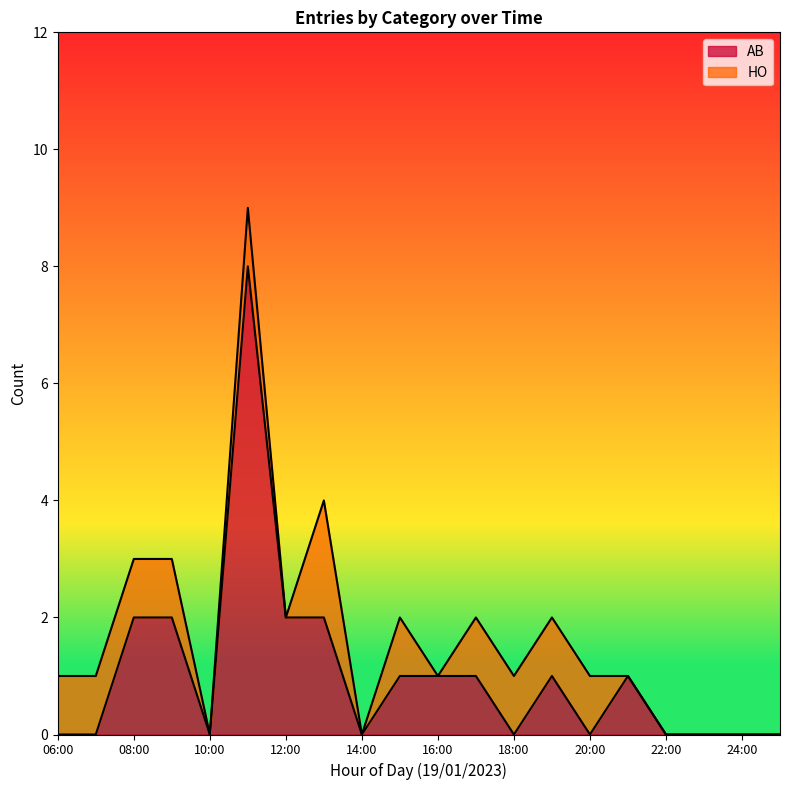

What is the highest value of the AB series?

8